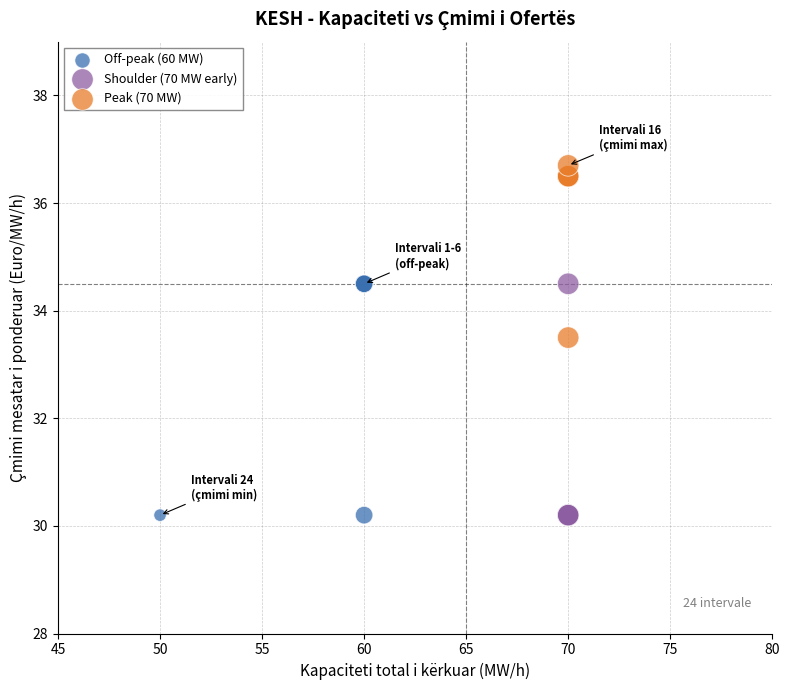

Which series reaches the maximum Y coordinate?

Peak (70 MW)